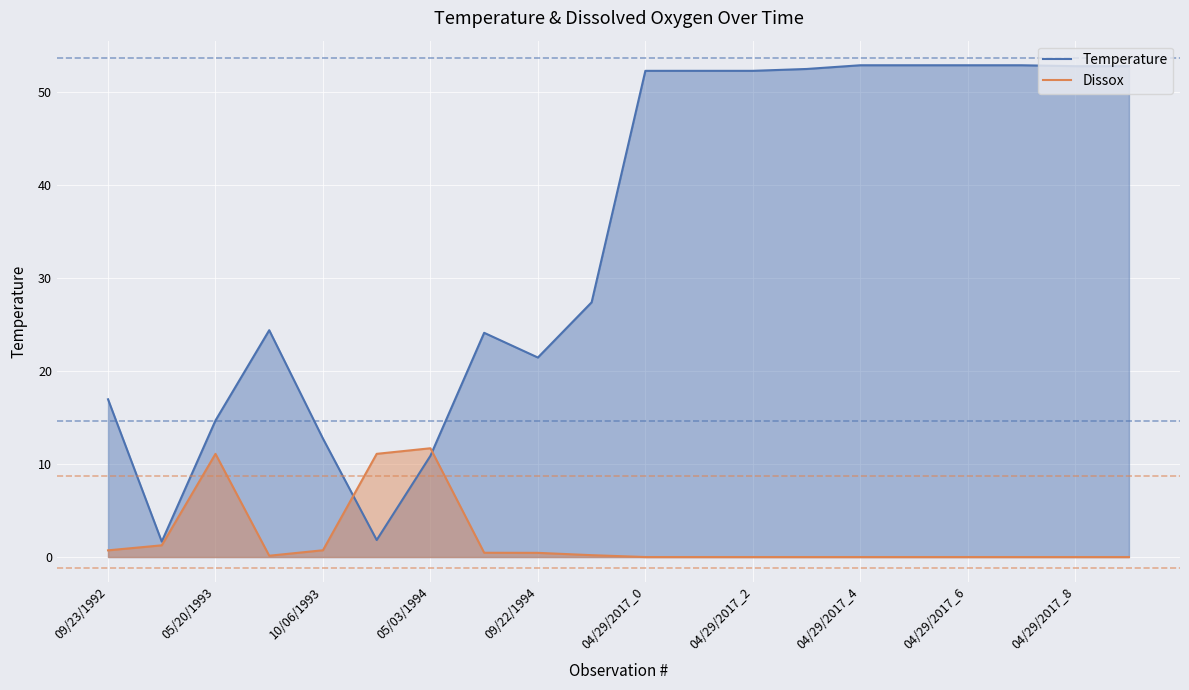

At 04/29/2017_2, list the series in order from smallest to largest.

Dissox, Temperature